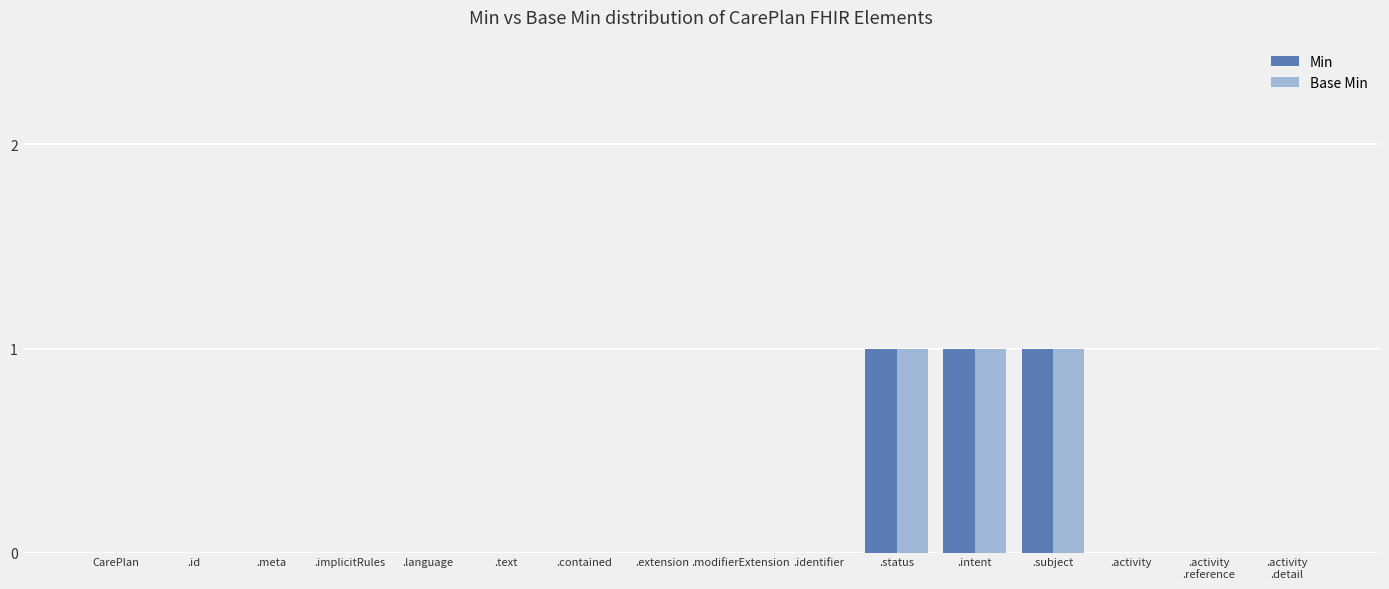

What is the sum of all Min values?

3